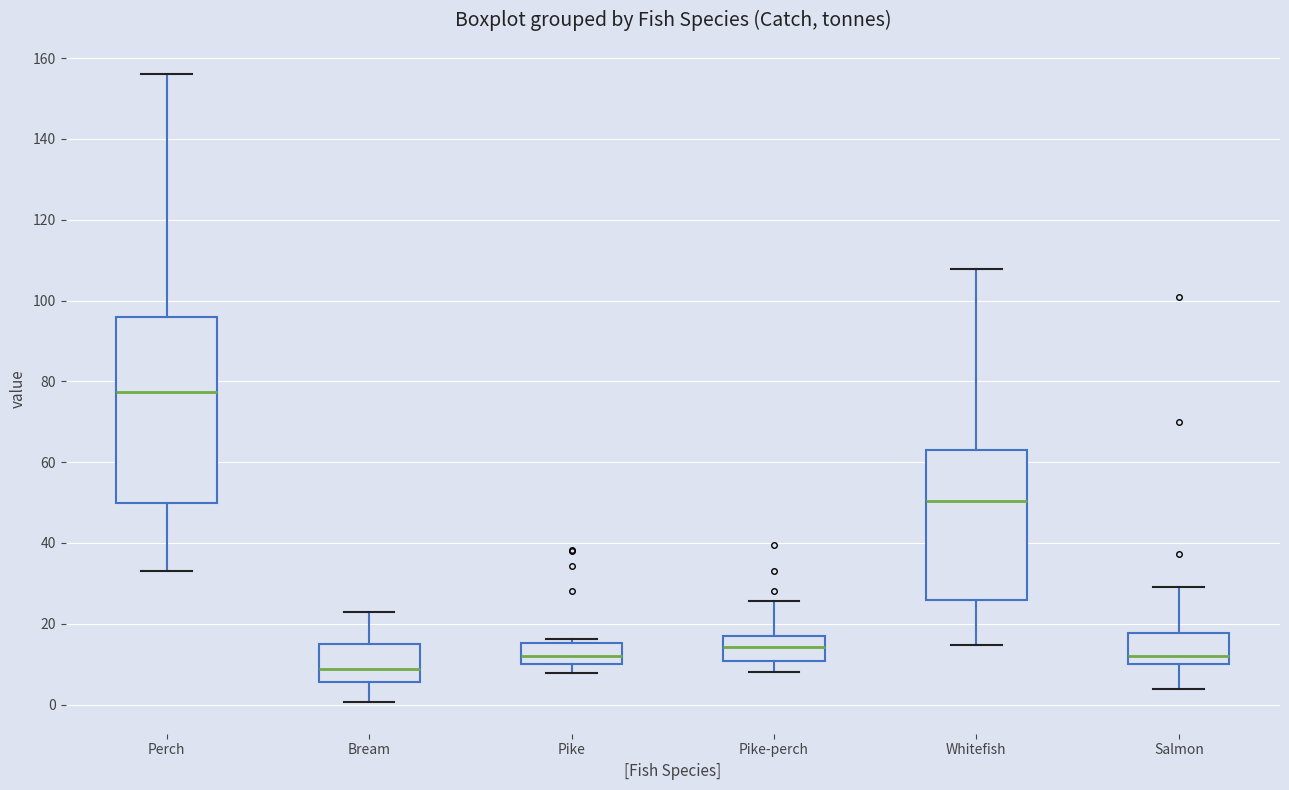

Reading left to right, transcribe this box plot: for each box, give where its median line is, the range the box spans, and where its two whiskers end, as read against the y-axis. The values are not printed on the chart, so give them approximately, as read against the axis.

Perch: median 78, box 50 to 96, whiskers 34 to 156
Bream: median 8, box 6 to 14, whiskers 0 to 24
Pike: median 12, box 10 to 16, whiskers 8 to 16 (just above the box's upper edge)
Pike-perch: median 14, box 10 to 18, whiskers 8 to 26
Whitefish: median 50, box 26 to 62, whiskers 14 to 108
Salmon: median 12, box 10 to 18, whiskers 4 to 30